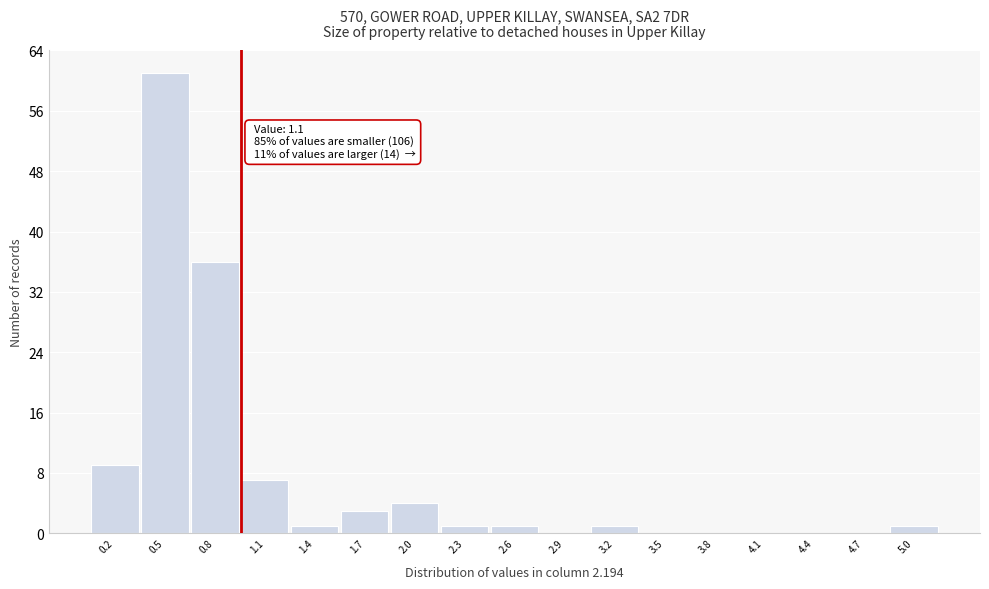

Reading left to right, transcribe all the data shown in this chart.

0.2=9	0.5=61	0.8=36	1.1=7	1.4=1	1.7=3	2.0=4	2.3=1	2.6=1	2.9=0	3.2=1	3.5=0	3.8=0	4.1=0	4.4=0	4.7=0	5.0=1